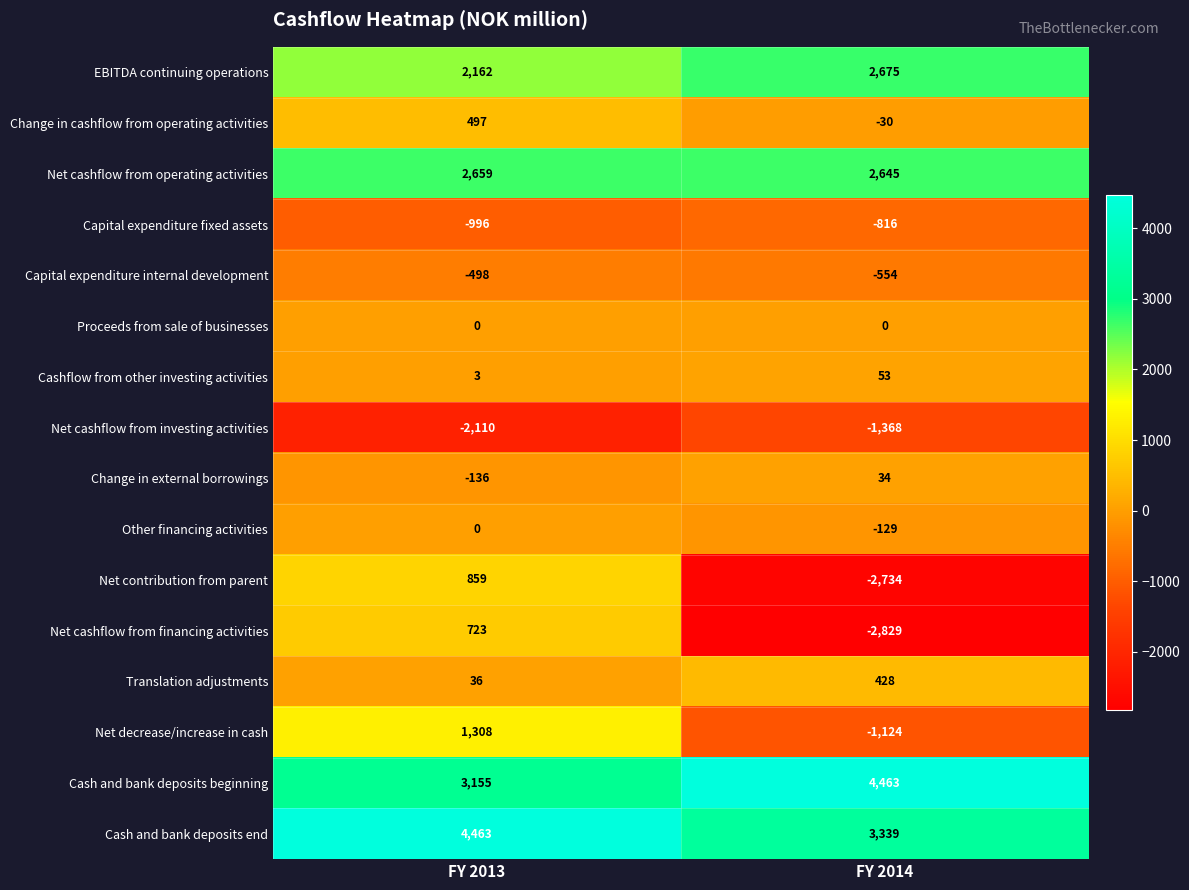

What value does the Cashflow from other investing activities series have at FY 2014?

53